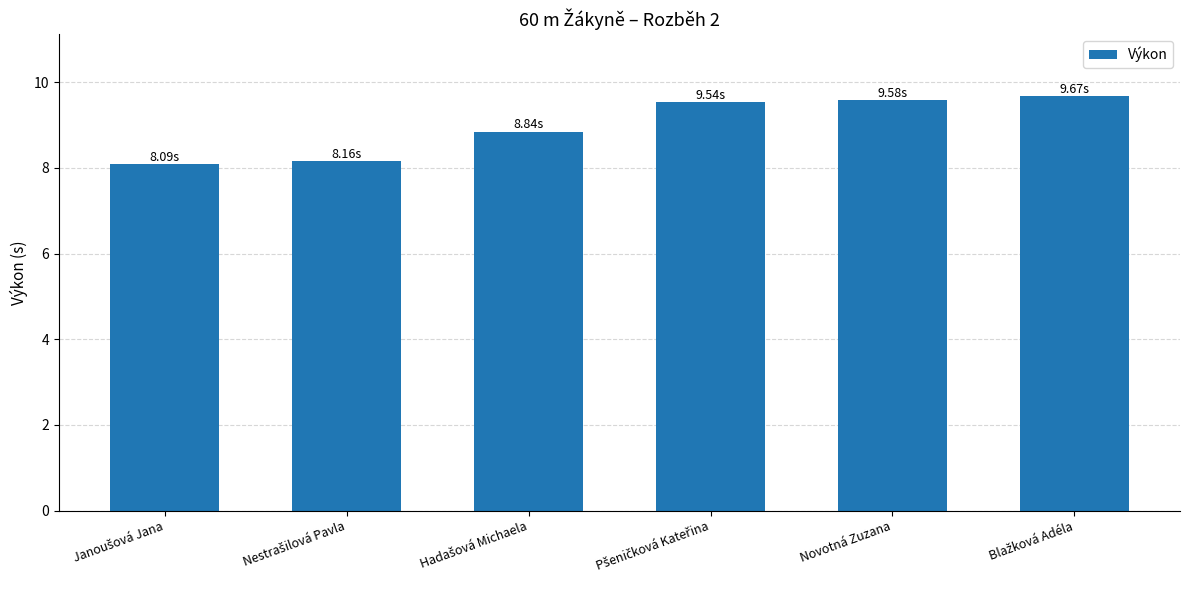

What is the sum of all values?

53.9